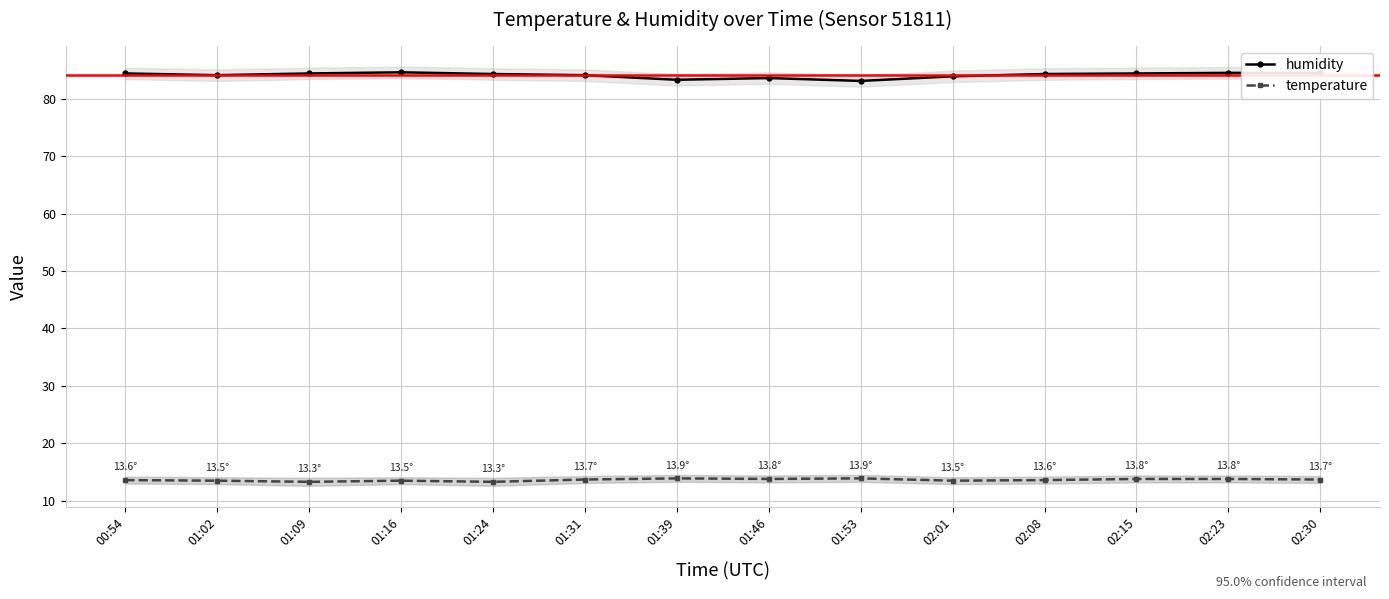

In humidity, how many points are lower than both neighbors (excluding endpoints)?

3